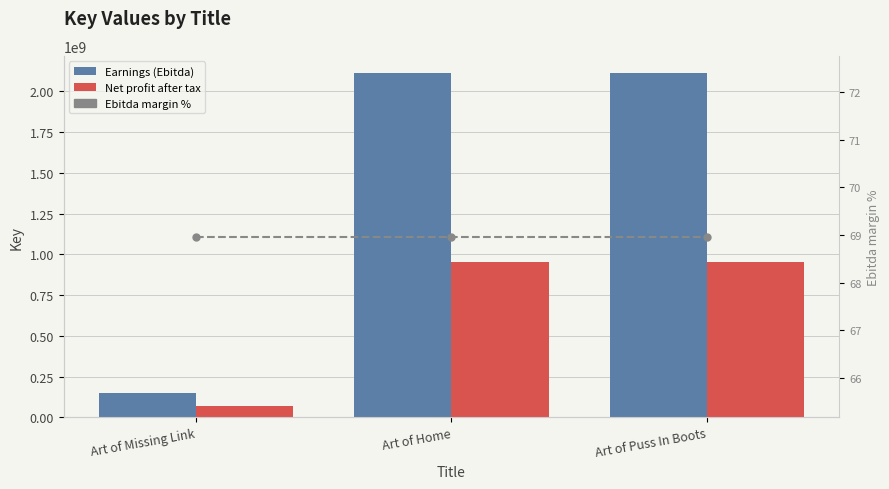

Count the number of categories in the chart.

3